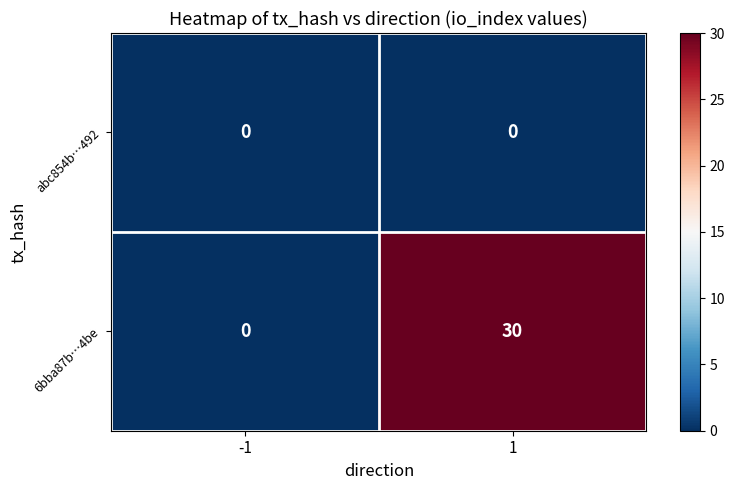

Rank the series by their average value, from lowest to highest.

abc854b…492, 6bba87b…4be